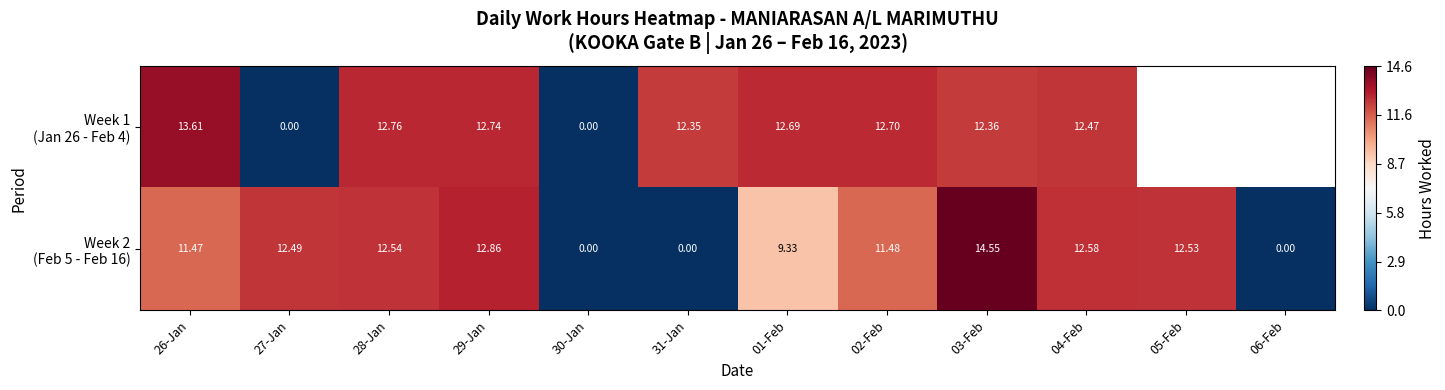

The value of Week 2 (Feb 5 - Feb 16) at 28-Jan is 16.4. True or false?

False